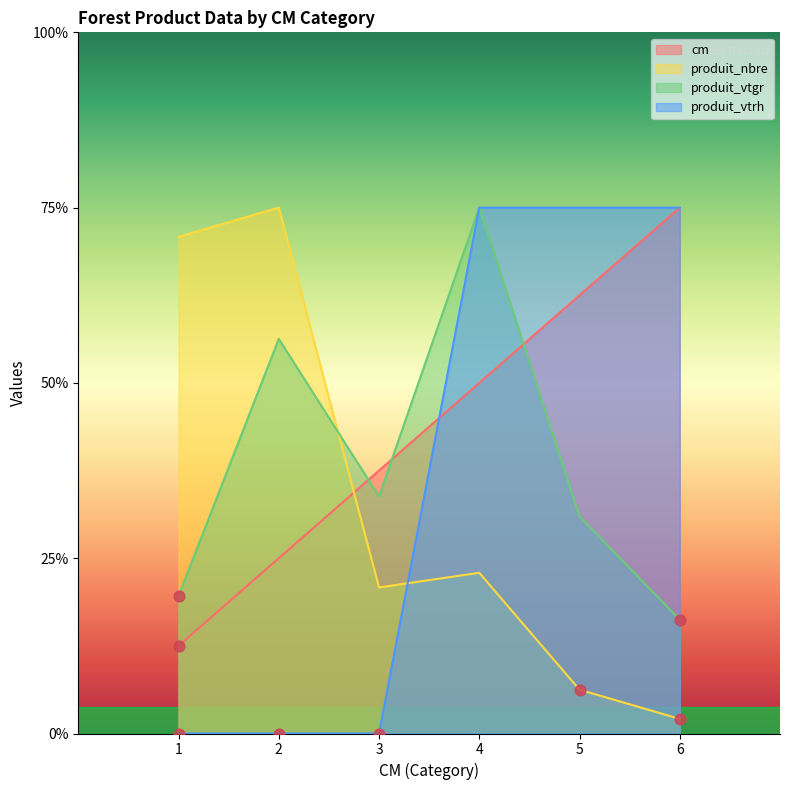

At how many categories does at least one series exceed 14?

6